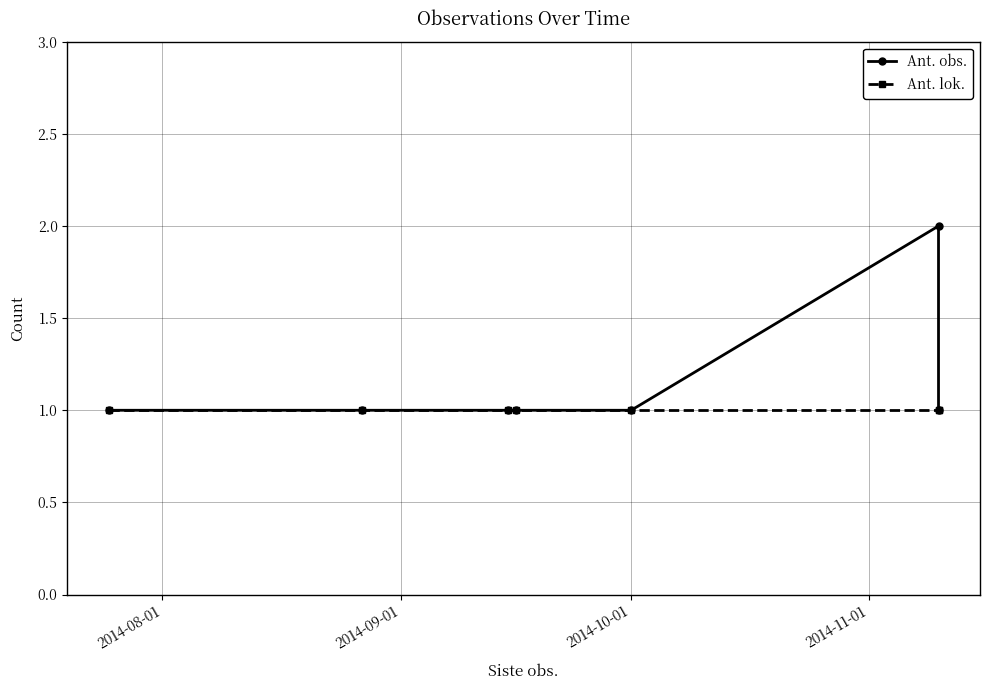

What is the total value across all series at 2014-10-01?

2